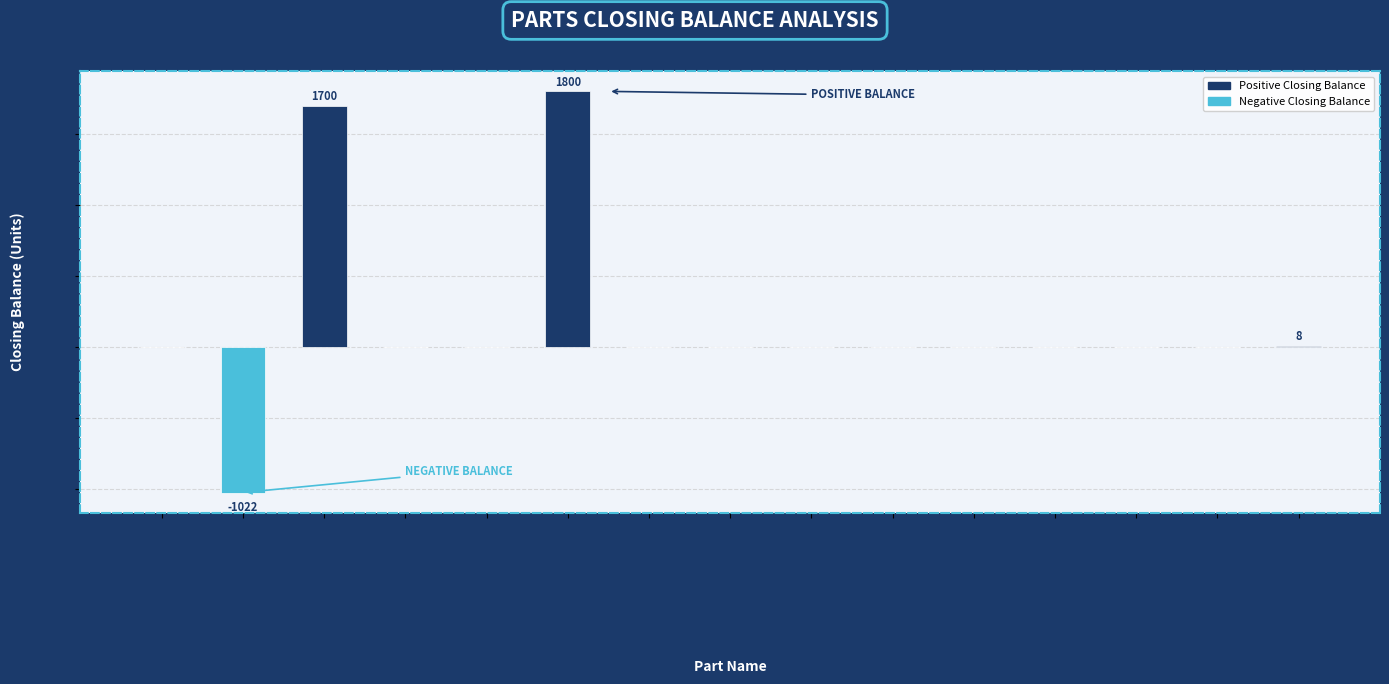

Are the bars horizontal?

No